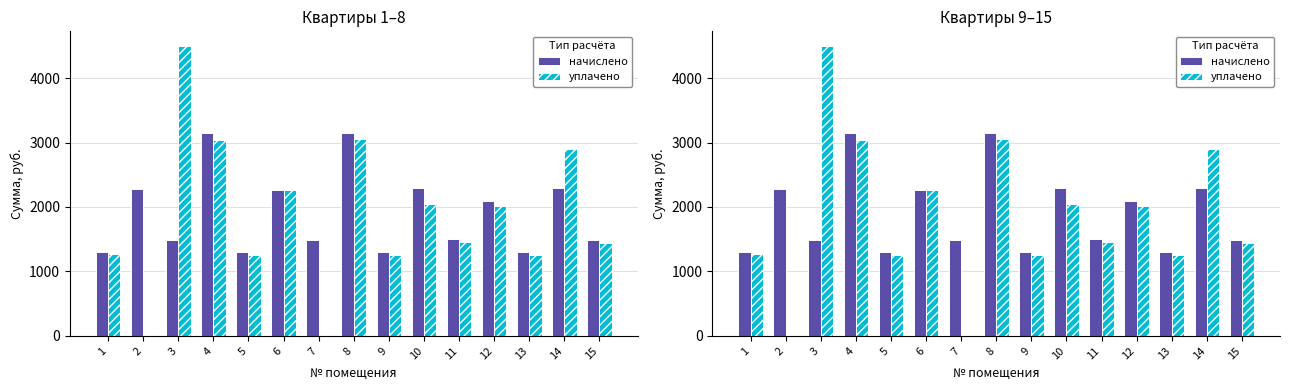

Which series changed the most between 4 and 8?

начислено